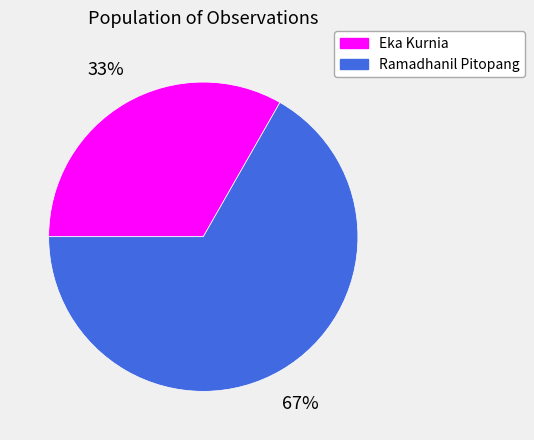

To the nearest percent, what is the combined percentage of Eka Kurnia and Ramadhanil Pitopang?

100%